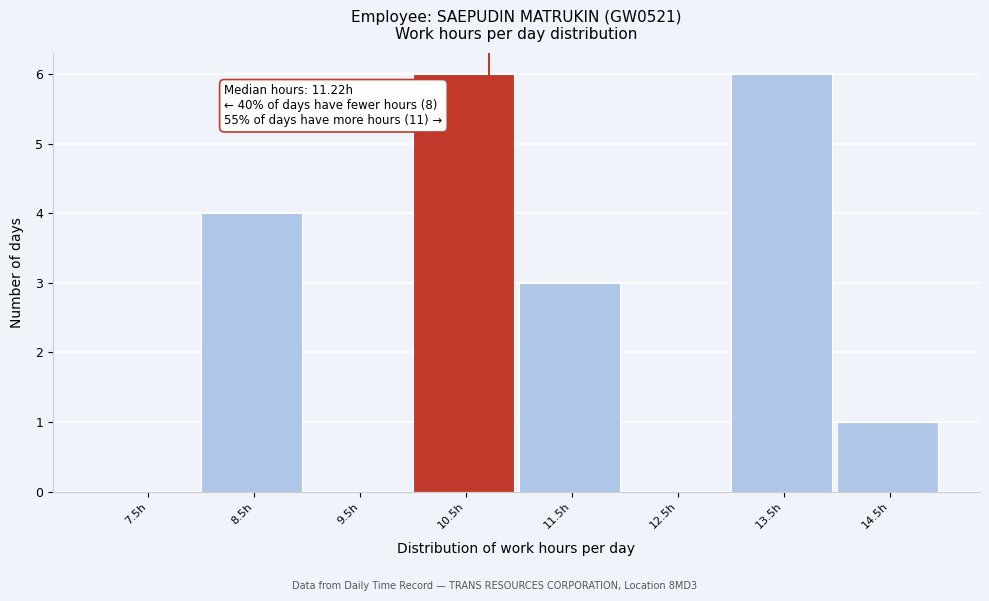

Reading left to right, transcribe all the data shown in this chart.

7.5h=0	8.5h=4	9.5h=0	10.5h=6	11.5h=3	12.5h=0	13.5h=6	14.5h=1